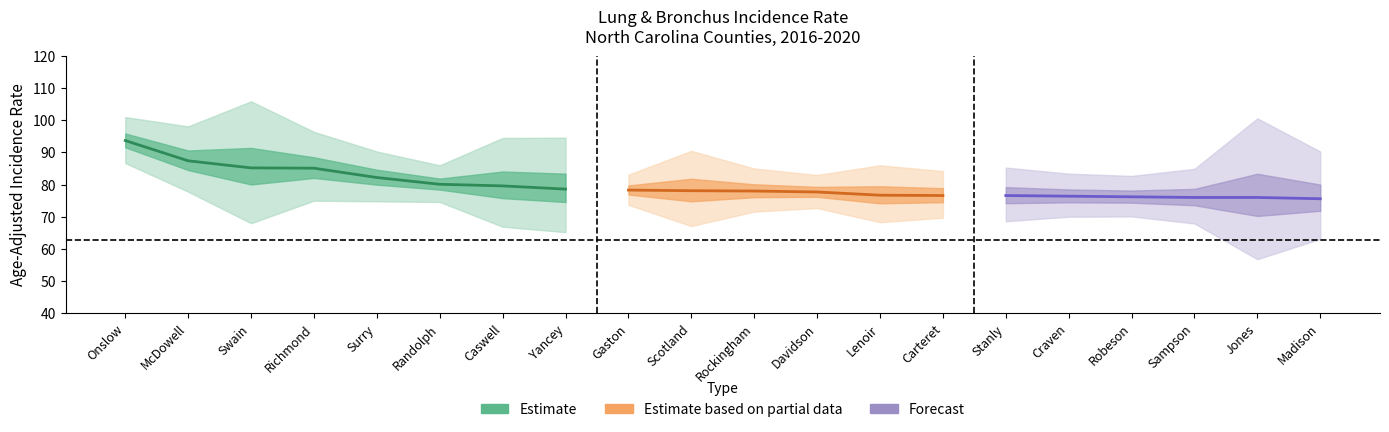

At how many categories does at least one series exceed 84?

16